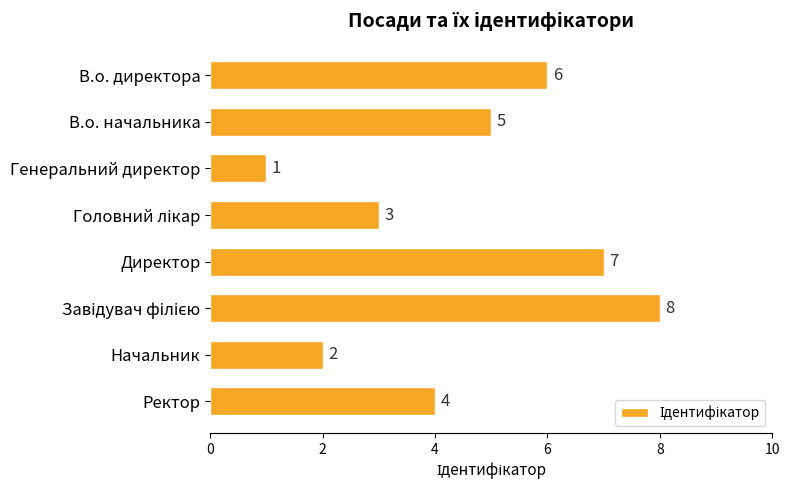

The chart shows a value of 7 at Директор. True or false?

True